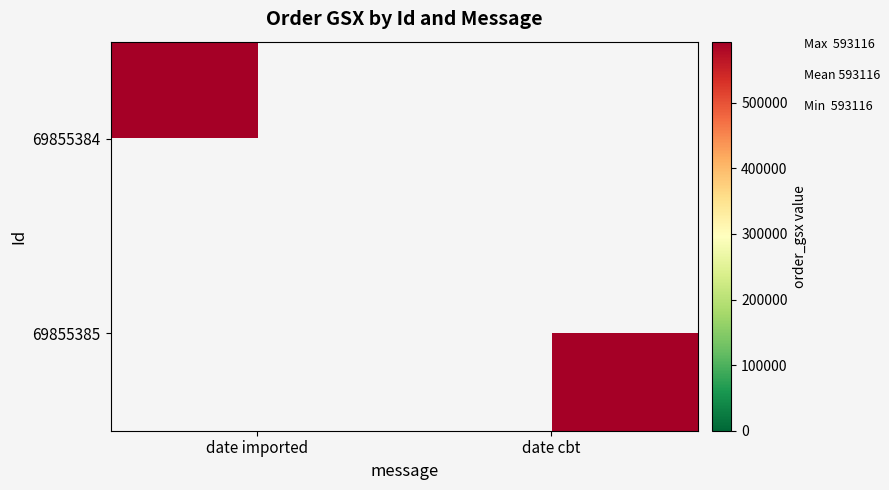

At which category is the sum across all series the highest?

date imported